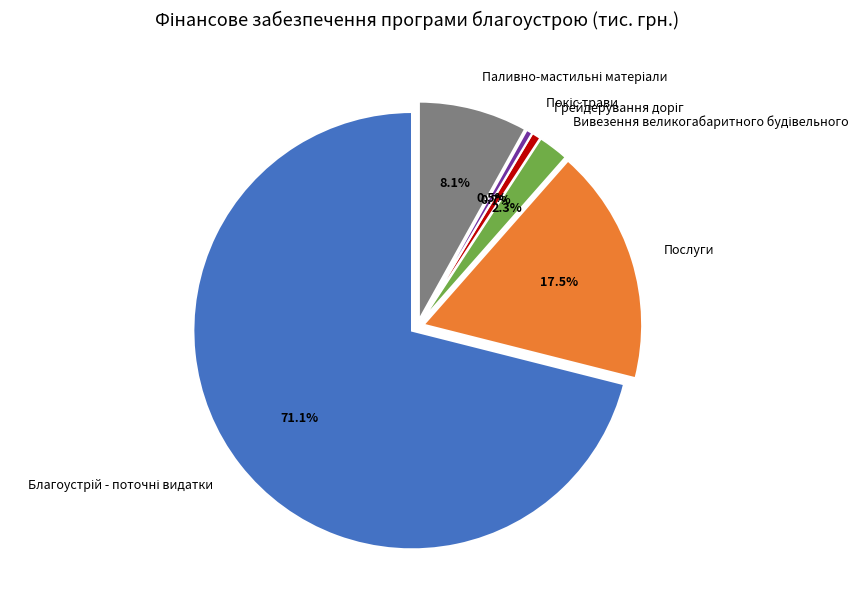

To the nearest percent, what is the difference between the largest and smallest slice percentages?

71%